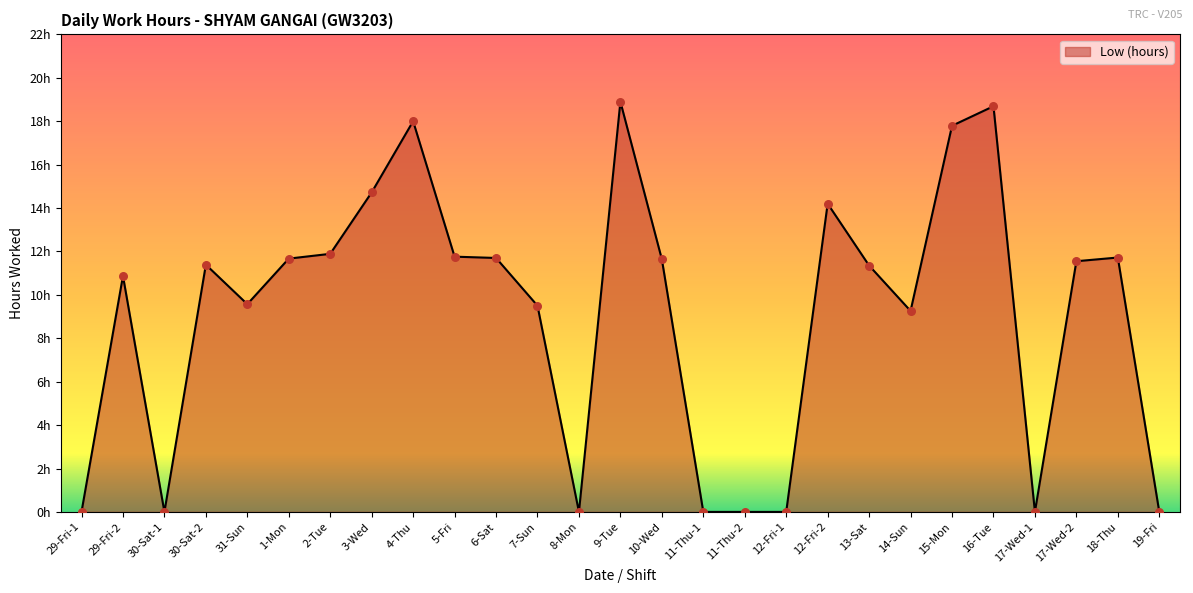

Between 2-Tue and 19-Fri, which is larger?

2-Tue